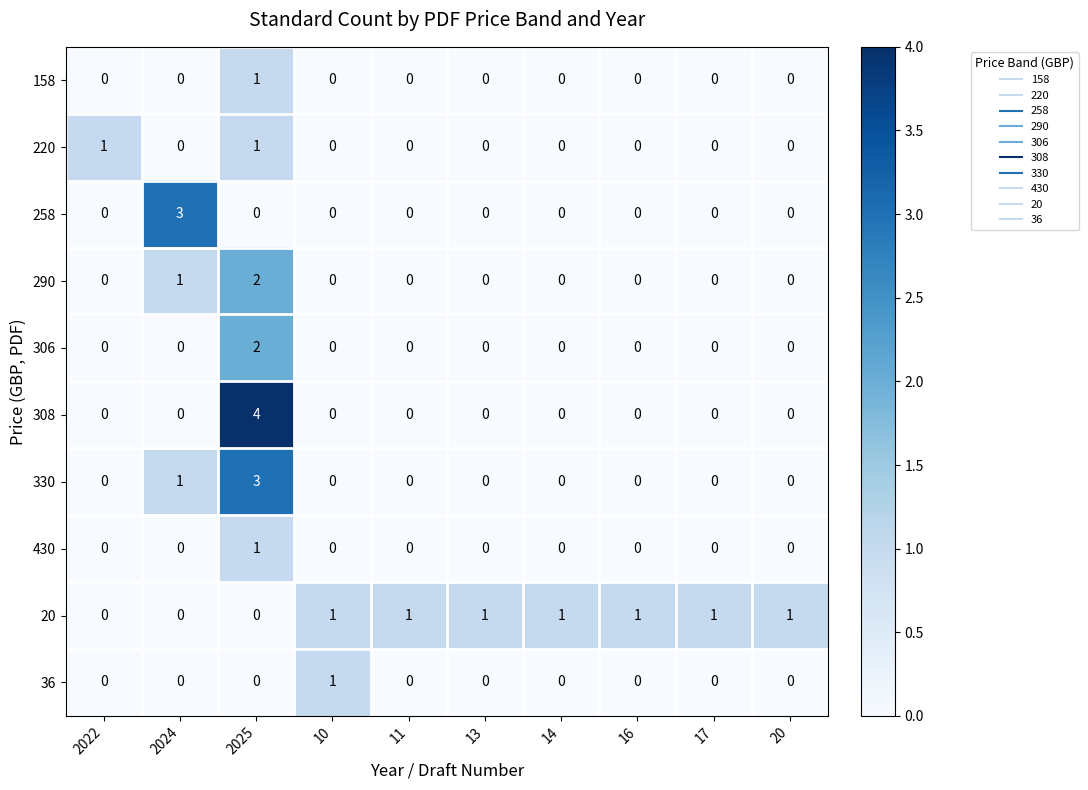

At which label does 306 reach its peak?

2025